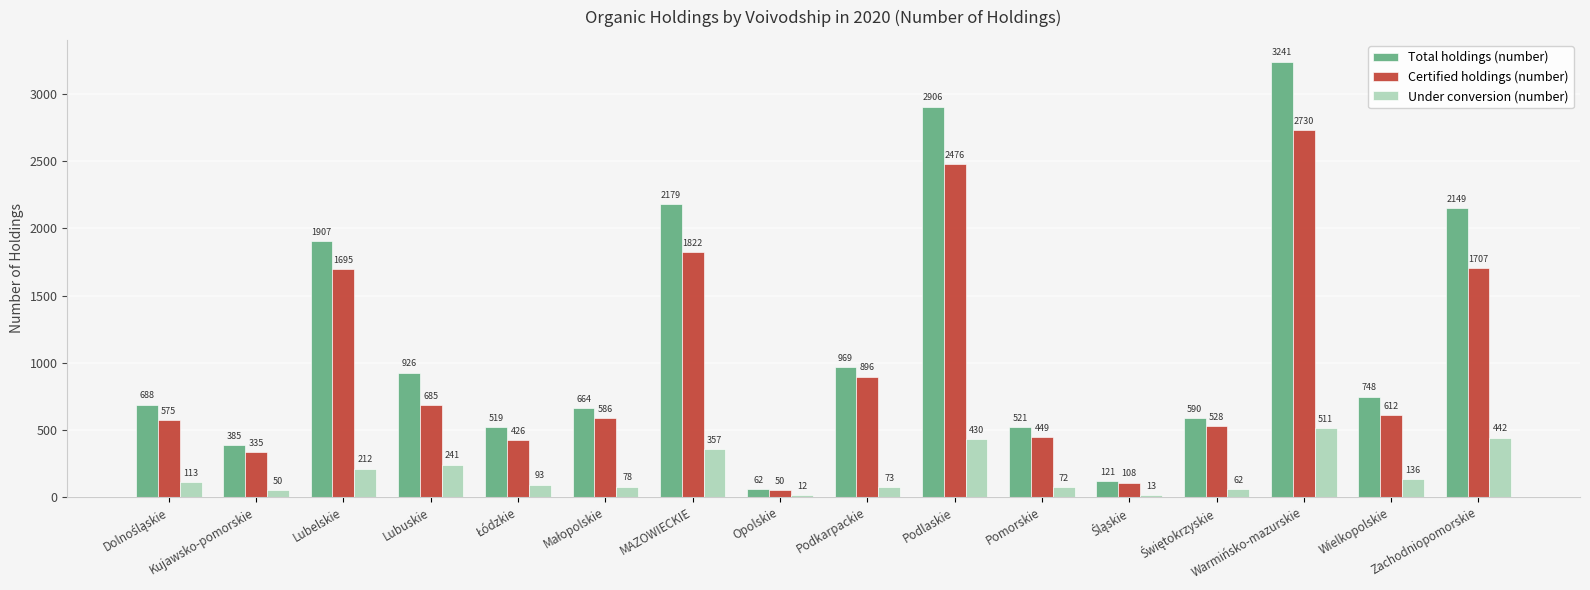

Count the number of data series in this chart.

3